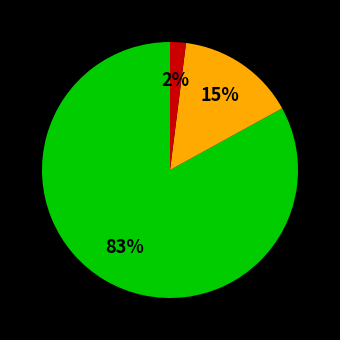

Is there a majority slice in this chart?

Yes